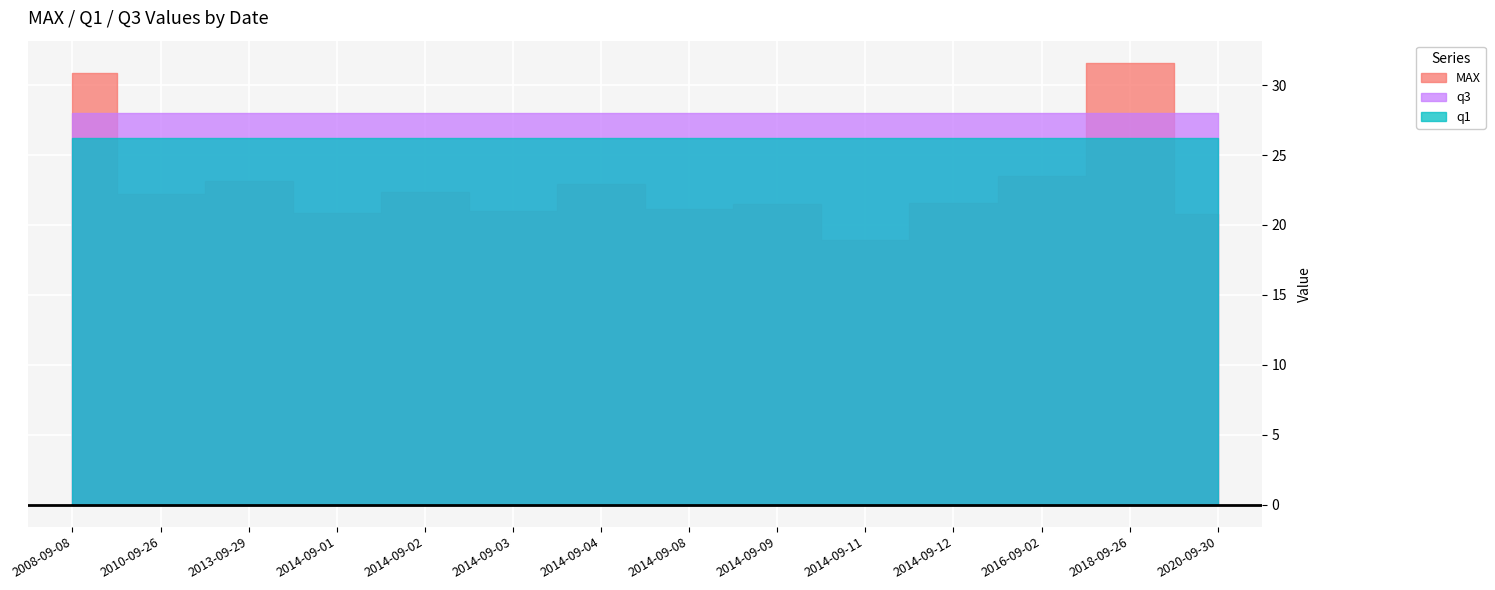

List the series in order of their overall mean, highest first.

q3, q1, MAX